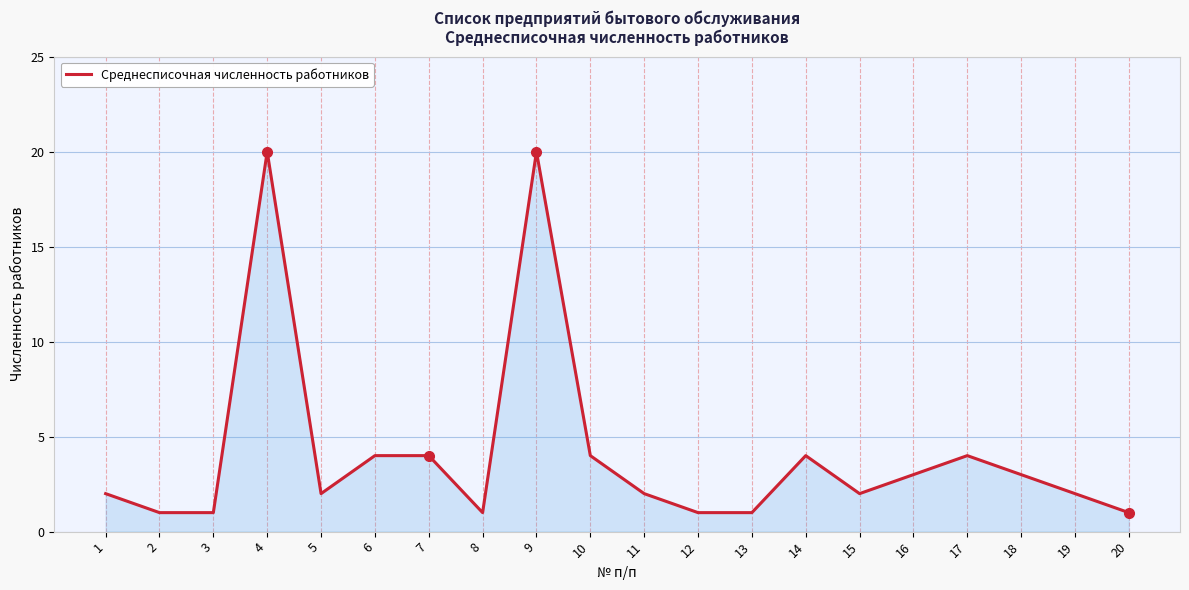

What value does the data have at 6, to the nearest 5?

5